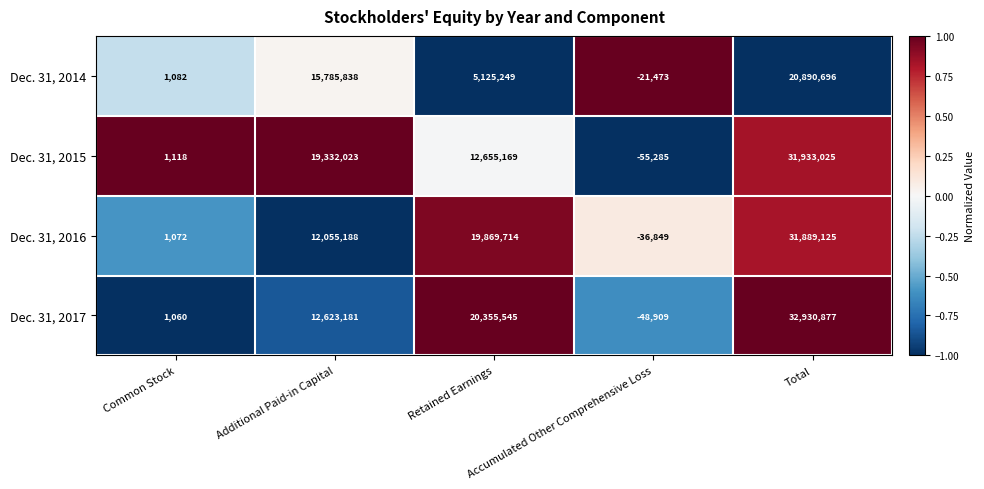

List the series in order of their peak value, highest first.

Dec. 31, 2017, Dec. 31, 2015, Dec. 31, 2016, Dec. 31, 2014